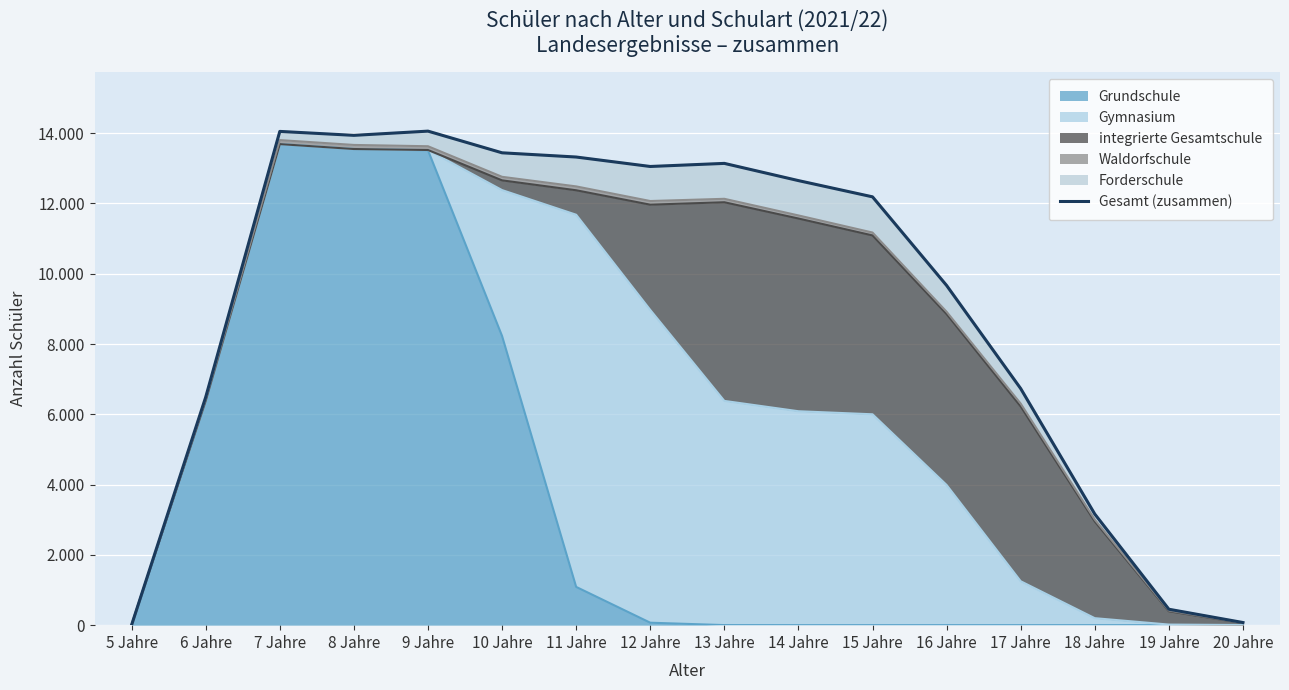

Reading right to left, transcribe all the data shown in this chart.

20 Jahre=75	19 Jahre=453	18 Jahre=3162	17 Jahre=6733	16 Jahre=9667	15 Jahre=12189	14 Jahre=12651	13 Jahre=13141	12 Jahre=13053	11 Jahre=13322	10 Jahre=13442	9 Jahre=14059	8 Jahre=13939	7 Jahre=14051	6 Jahre=6490	5 Jahre=8